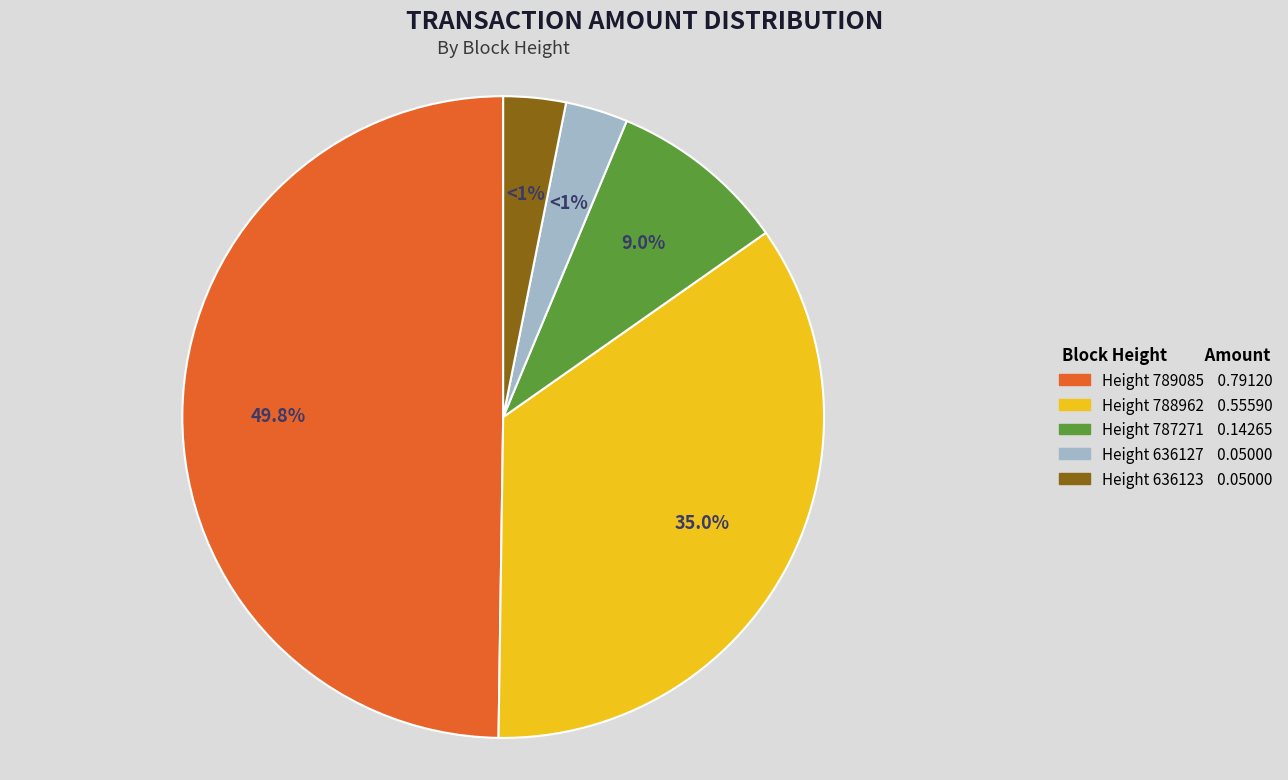

The 789085 slice represents 50% of the pie. True or false?

True